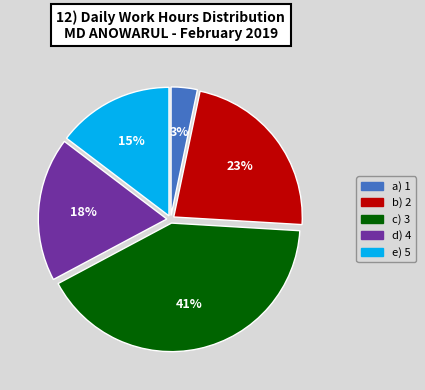

To the nearest percent, what is the difference between the largest and smallest slice percentages?

38%